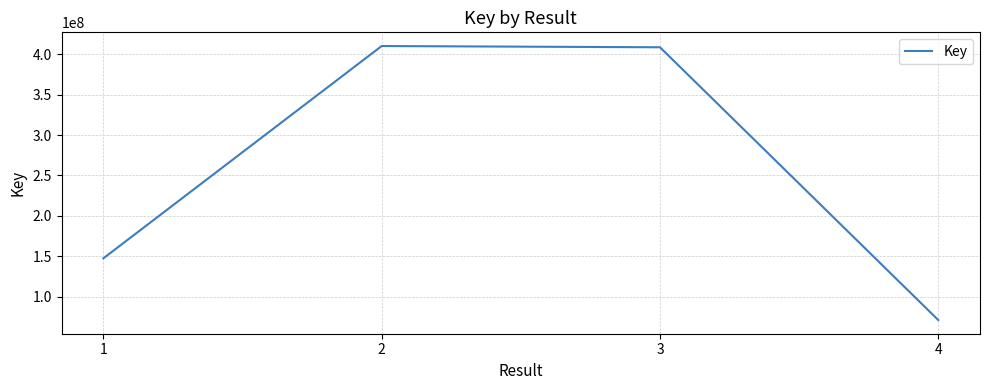

Which label corresponds to the smallest value in the chart?

4